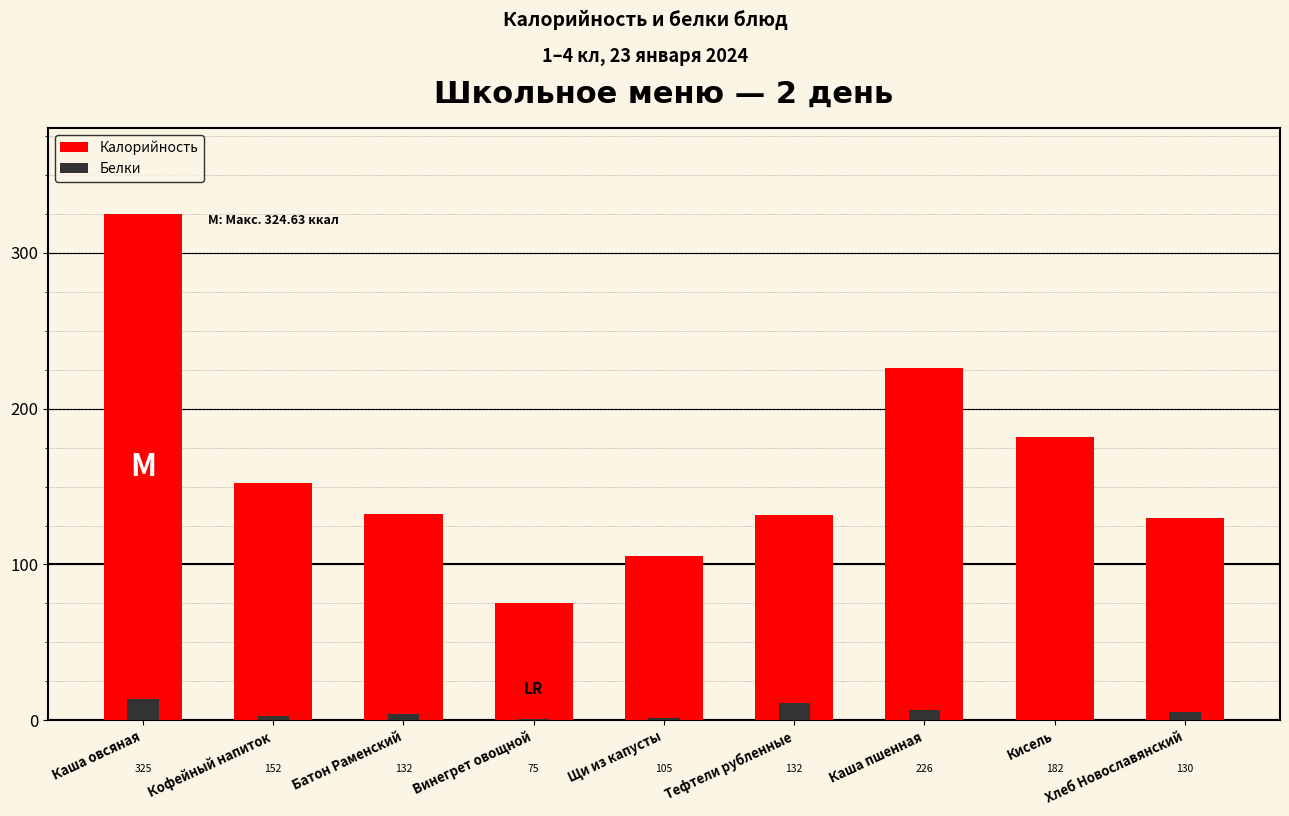

What are all the series names shown in the legend?

Калорийность, Белки